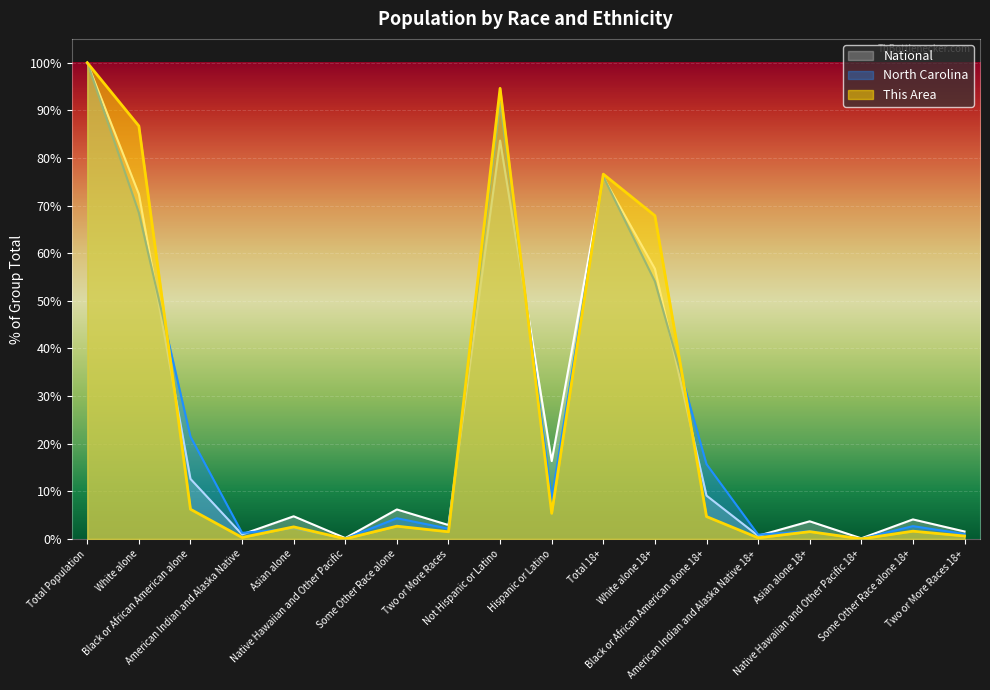

What is the total value across all series at Black or African American alone?

40.3